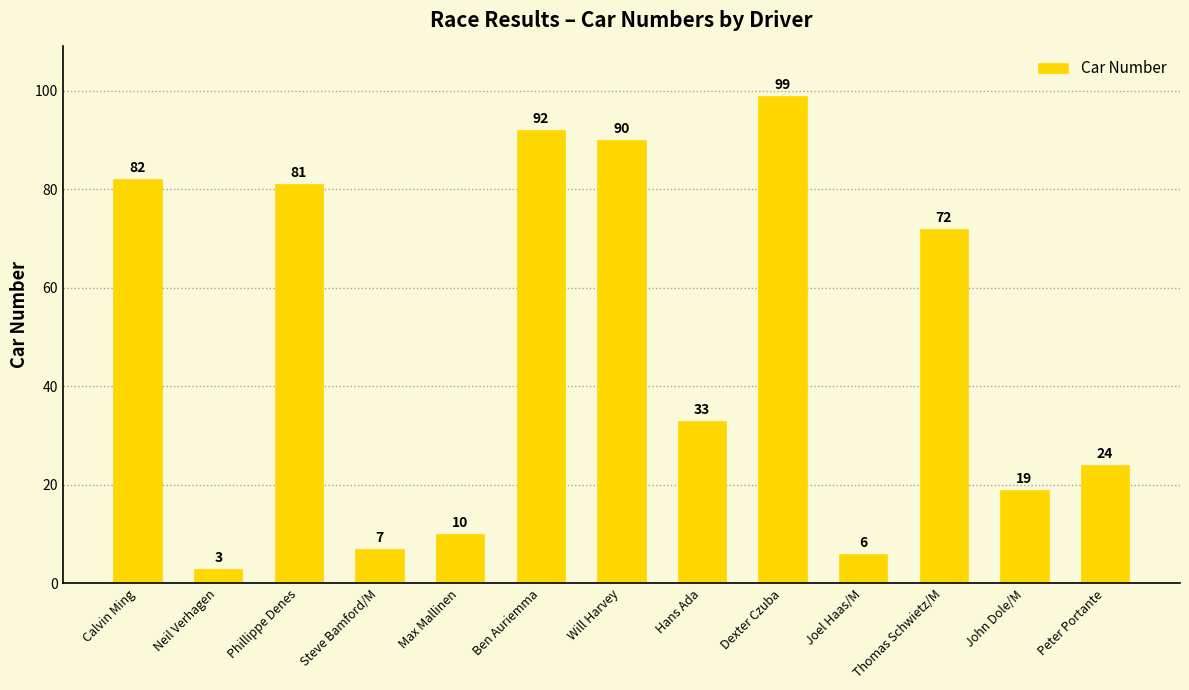

List the labels in order of value, smallest first.

Neil Verhagen, Joel Haas/M, Steve Bamford/M, Max Mallinen, John Dole/M, Peter Portante, Hans Ada, Thomas Schwietz/M, Phillippe Denes, Calvin Ming, Will Harvey, Ben Auriemma, Dexter Czuba